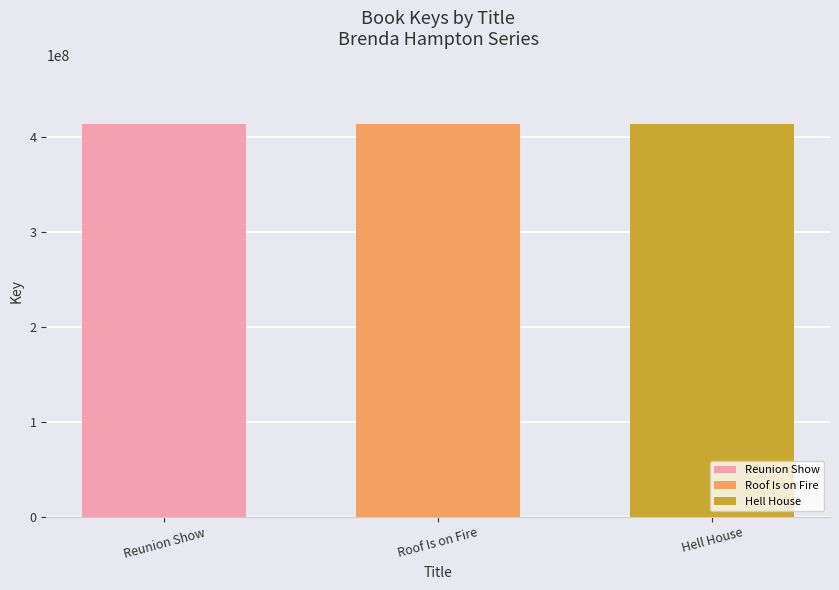

List the labels in order of Roof Is on Fire value, smallest first.

Roof Is on Fire